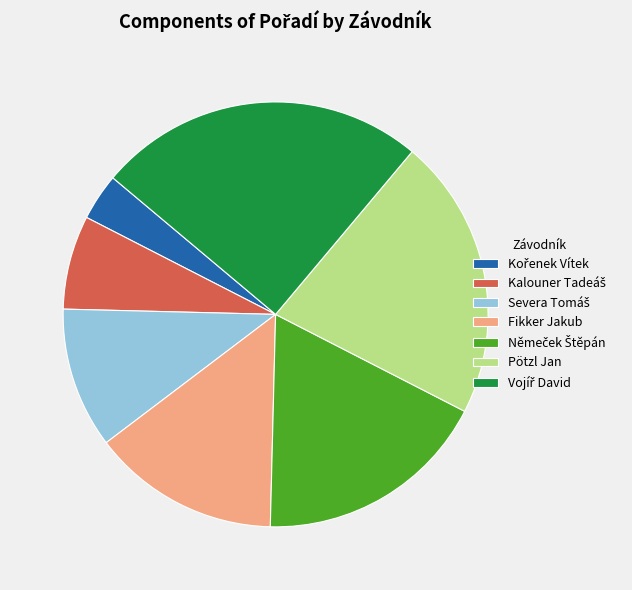

Is it true that Fikker Jakub is 14% of the pie?

True